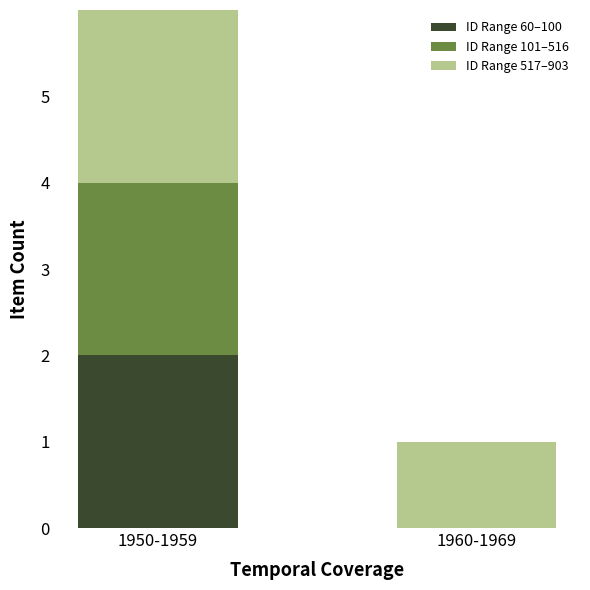

At which category is the sum across all series the highest?

1950-1959